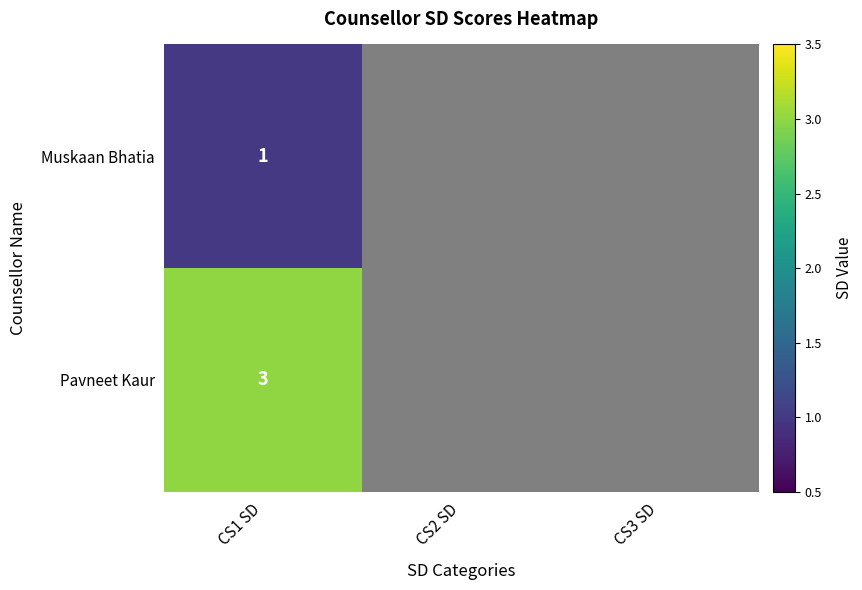

What is the maximum value shown in the chart?

3